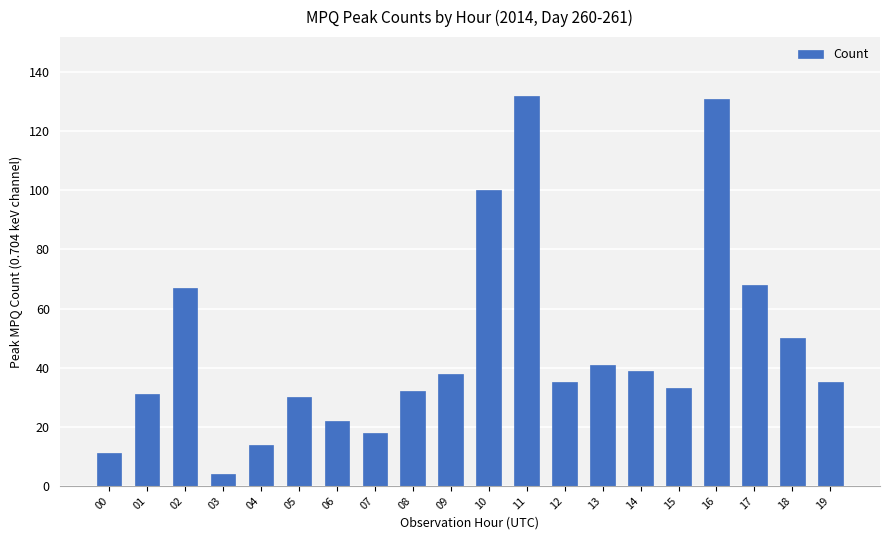

What is the ratio of the value at 02 to the value at 04?

4.8